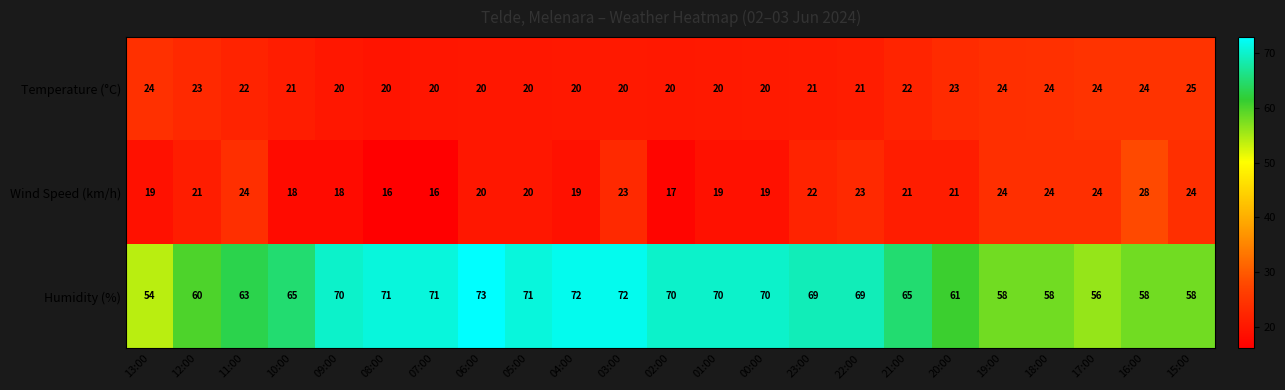

At which category is the sum across all series the highest?

03:00